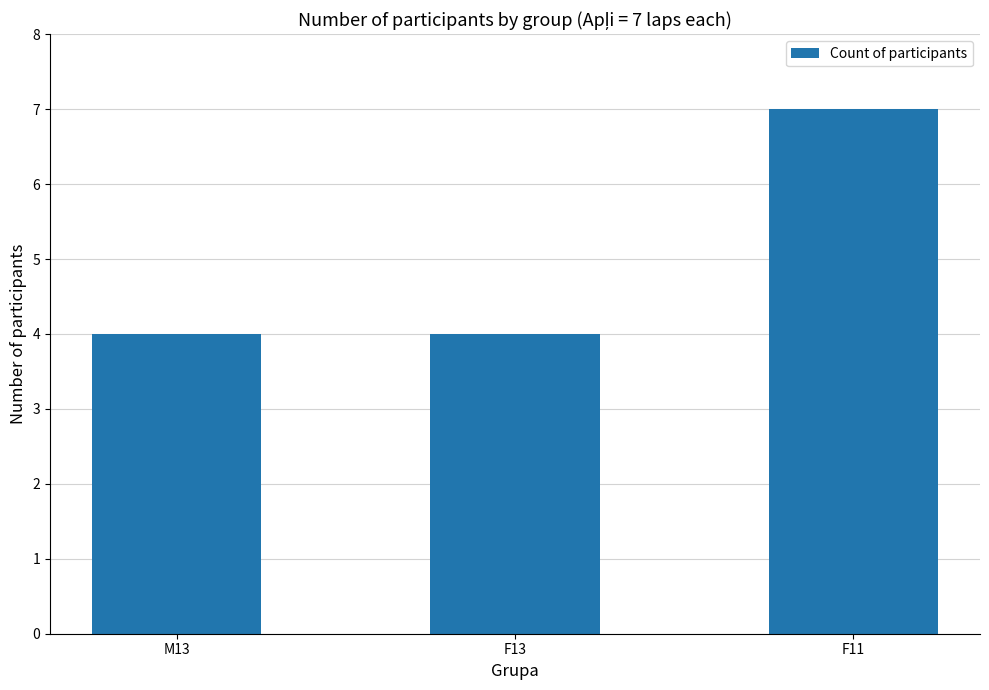

Reading right to left, list all the values displayed in this chart.

7	4	4